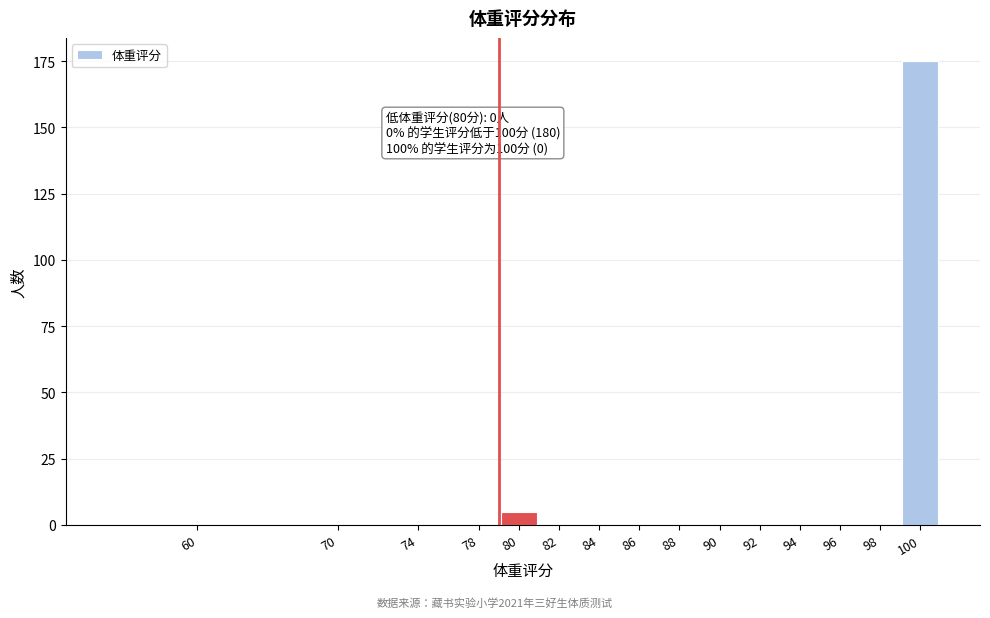

Reading left to right, transcribe all the data shown in this chart.

60=0	70=0	74=0	78=0	80=5	82=0	84=0	86=0	88=0	90=0	92=0	94=0	96=0	98=0	100=175